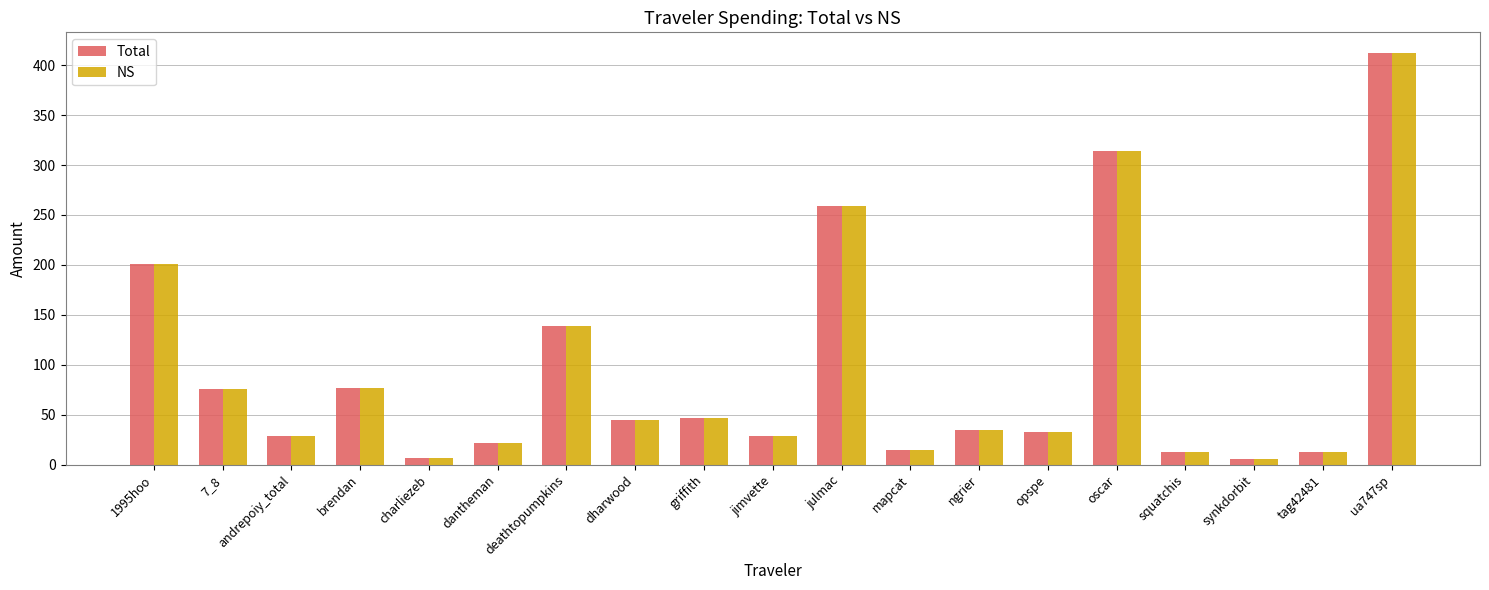

The value of NS at mapcat is 14.9. True or false?

True